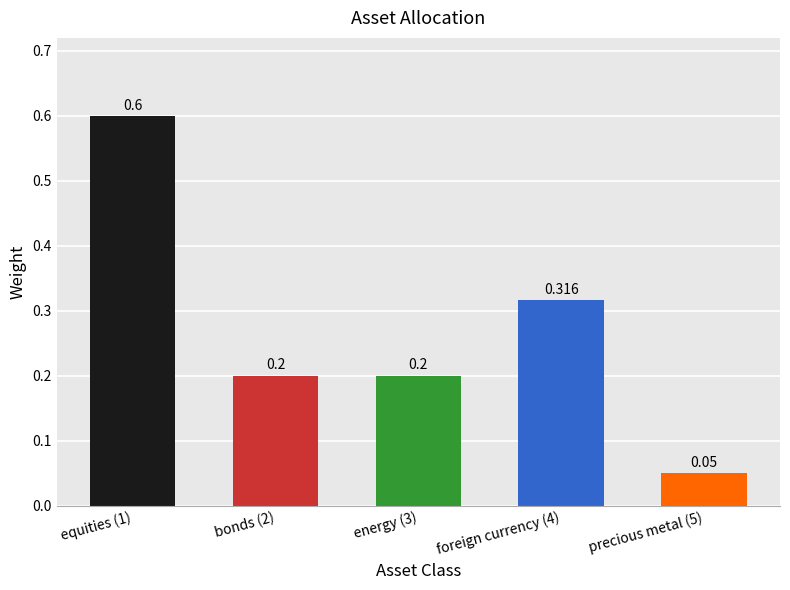

Reading left to right, what are all the values shown in this chart?

0.6	0.2	0.2	0.3	0.1